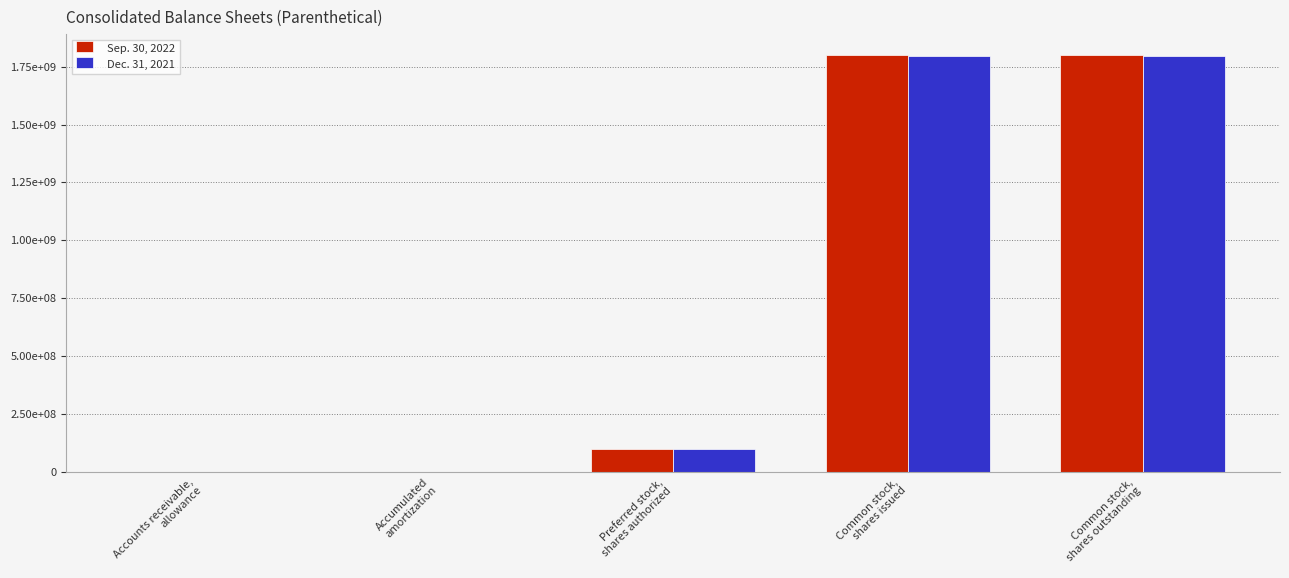

What are all the series names shown in the legend?

Sep. 30, 2022, Dec. 31, 2021